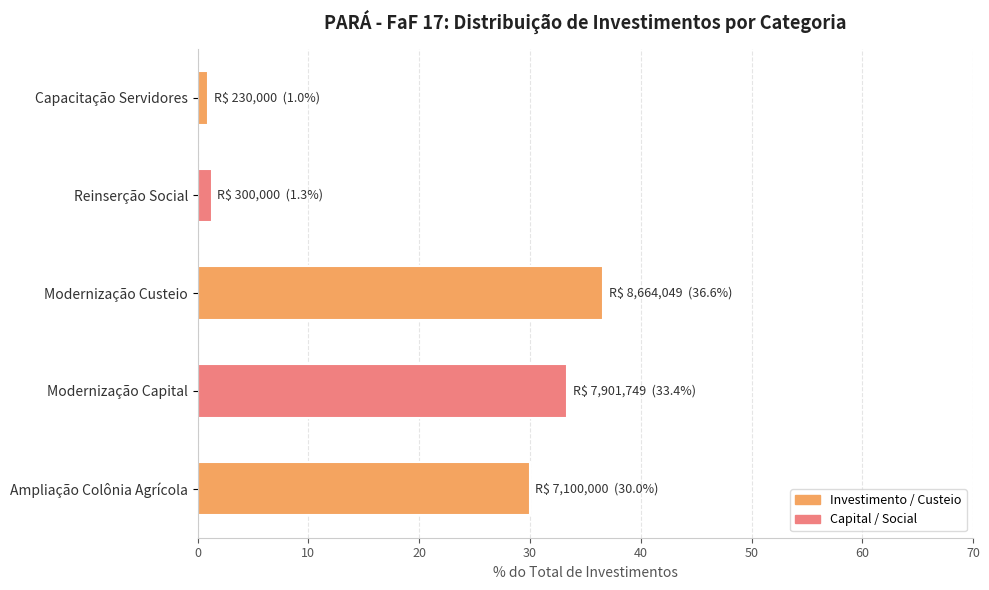

True or false: the data shows 36.6 at Modernização Custeio.

True